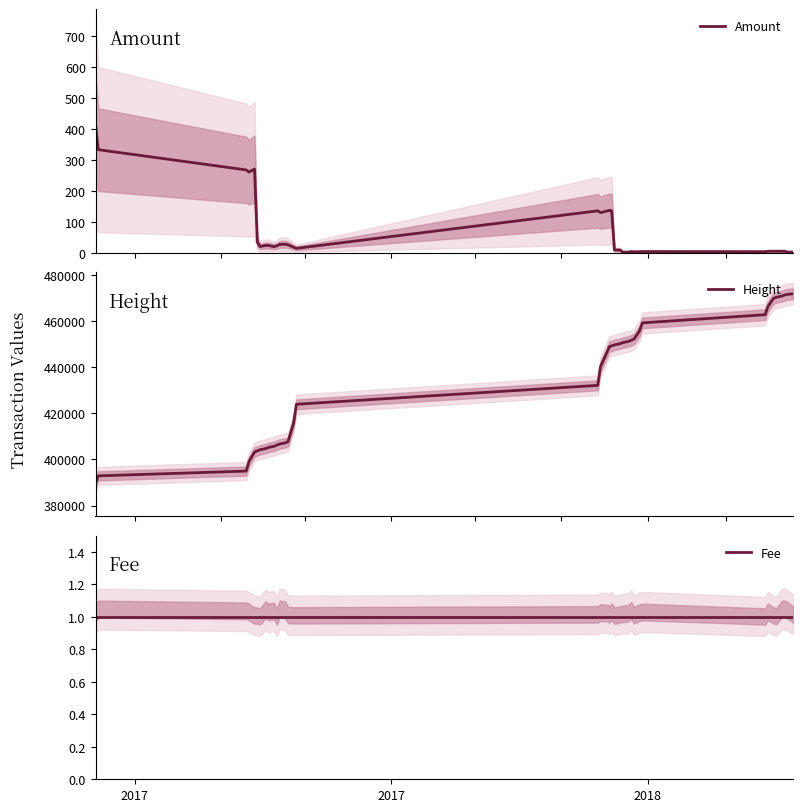

True or false: Fee and Amount cross at least once.

False